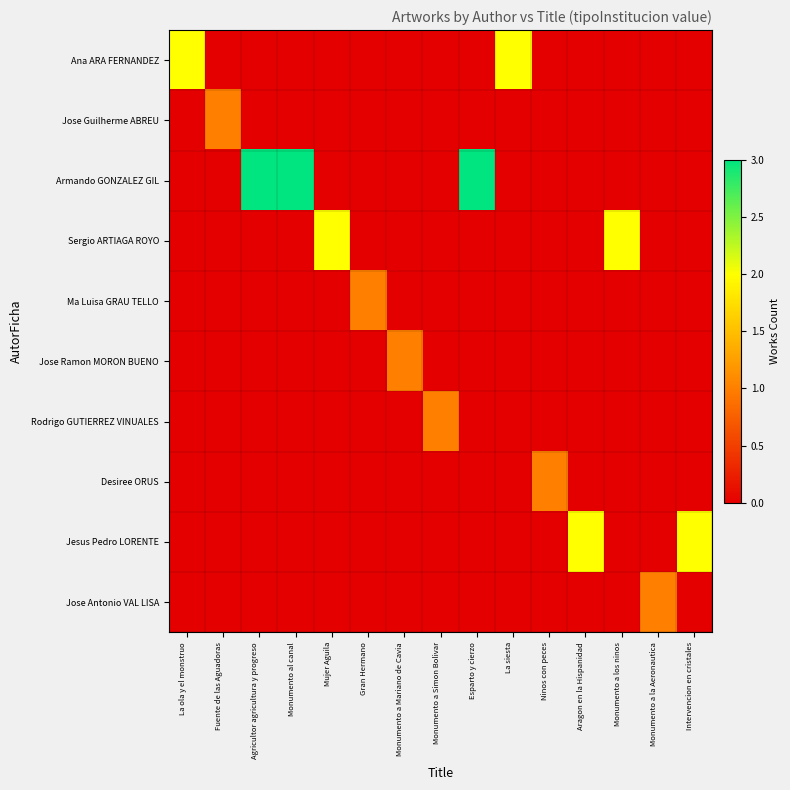

Which series has the largest range (max minus min)?

Armando GONZALEZ GIL